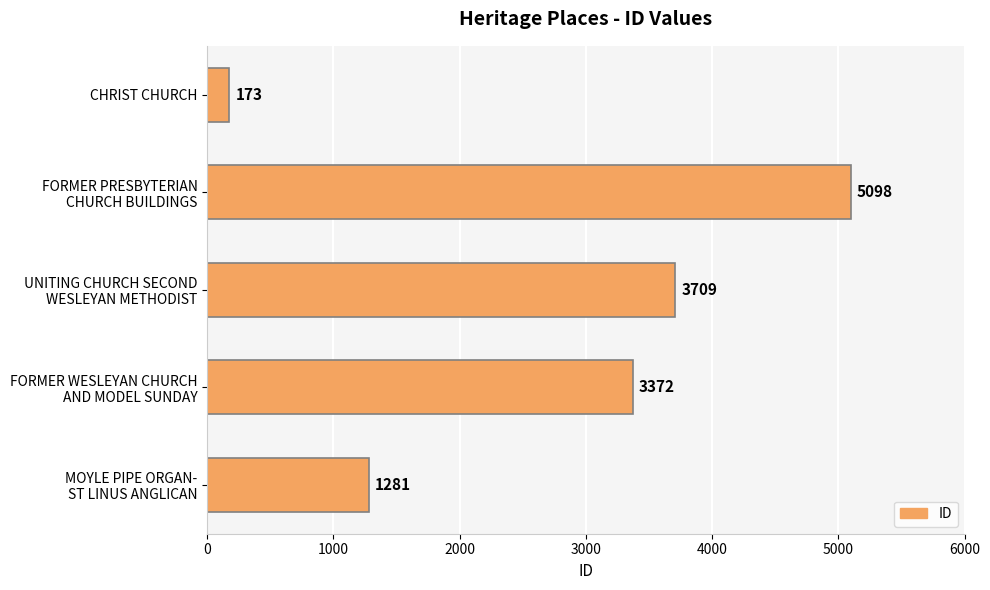

At which label is the value closest to 2635?

FORMER WESLEYAN CHURCH
AND MODEL SUNDAY